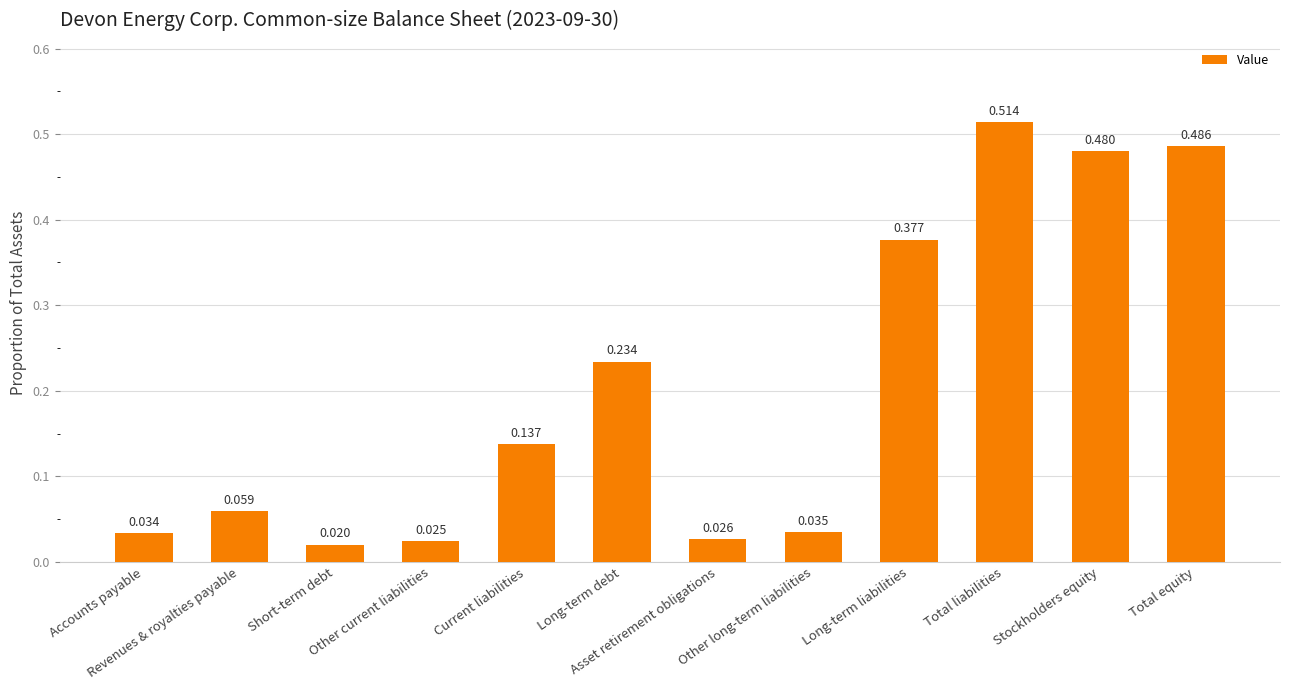

Which label corresponds to the smallest value in the chart?

Short-term debt